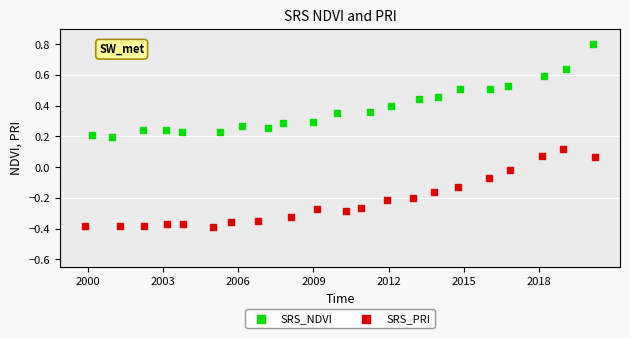

What are all the series names shown in the legend?

SRS_NDVI, SRS_PRI